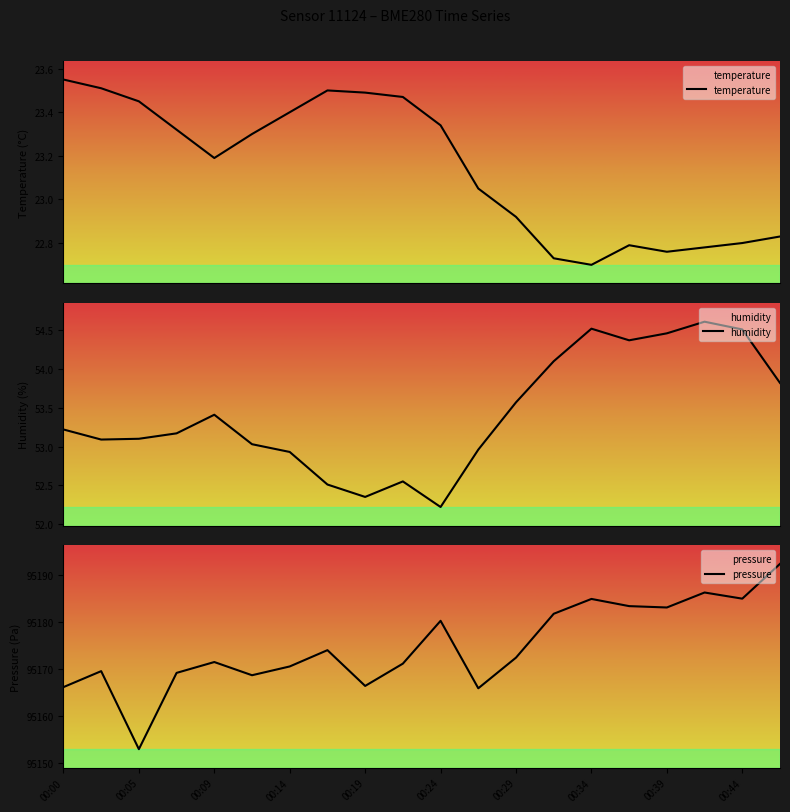

True or false: temperature and humidity intersect in this chart.

False